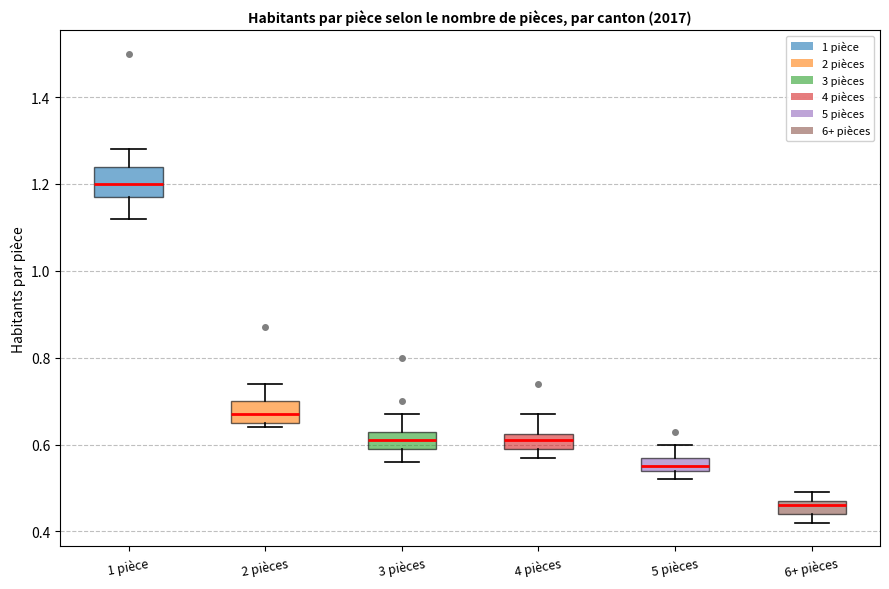

Where is the upper edge of the box for 1 pièce on the y-axis? The values are not printed on the chart, so give them approximately, as read against the axis.

1.24